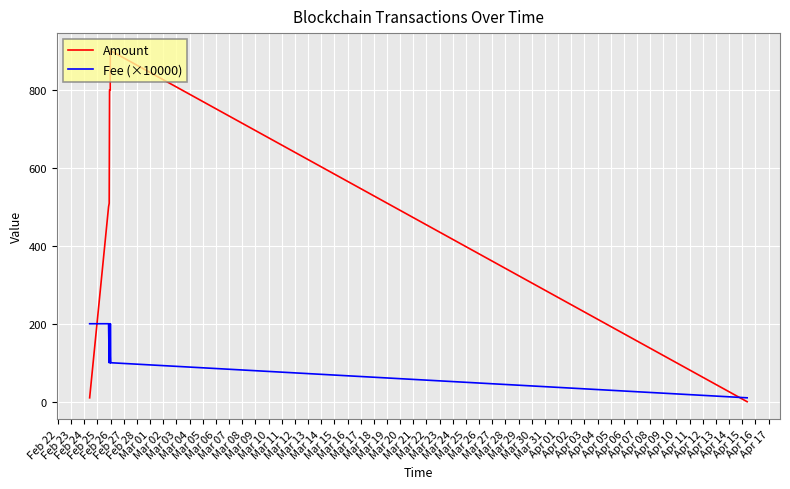

Which series has the largest range (max minus min)?

Amount